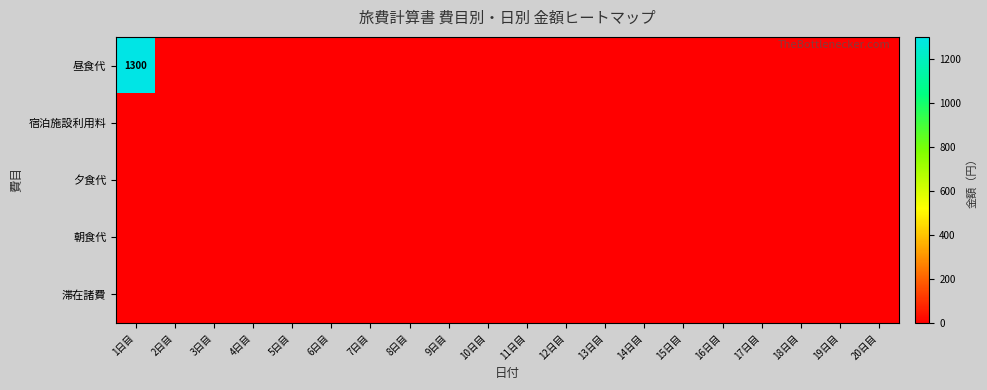

True or false: 滞在諸費 has a value of 0 at 4日目.

True